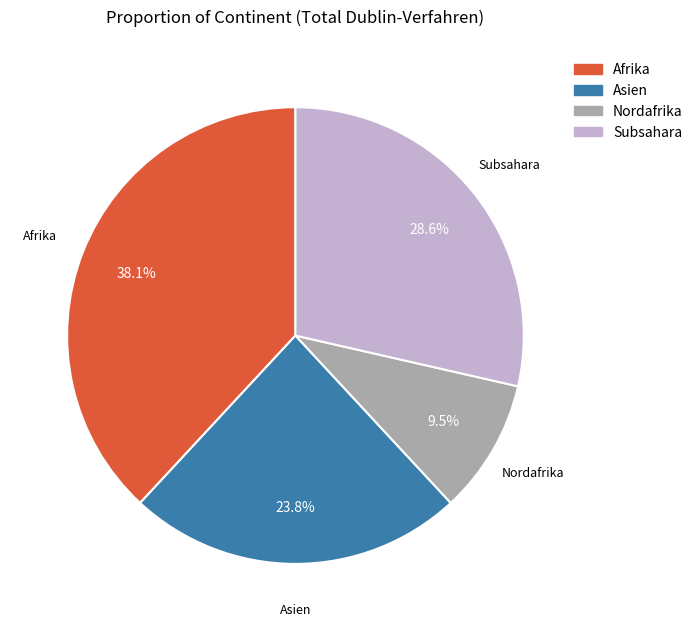

What percentage do Afrika and Subsahara together represent?

66.7%